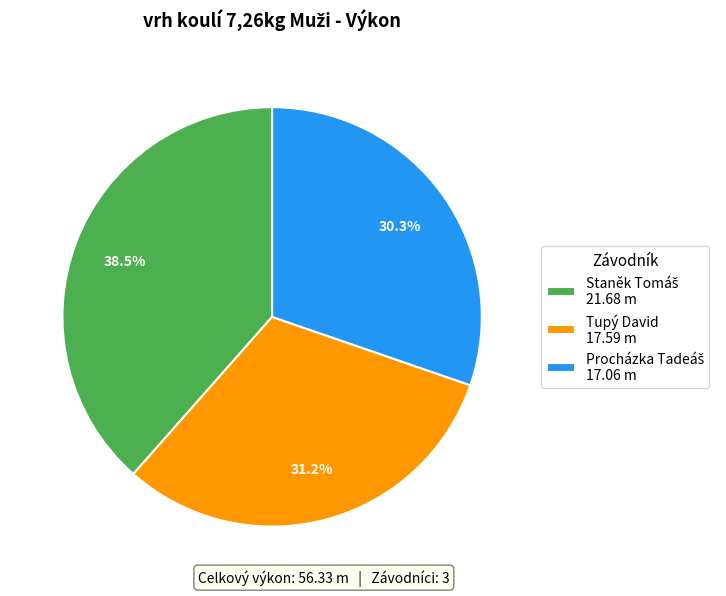

Is there any slice that represents more than half of the pie?

No